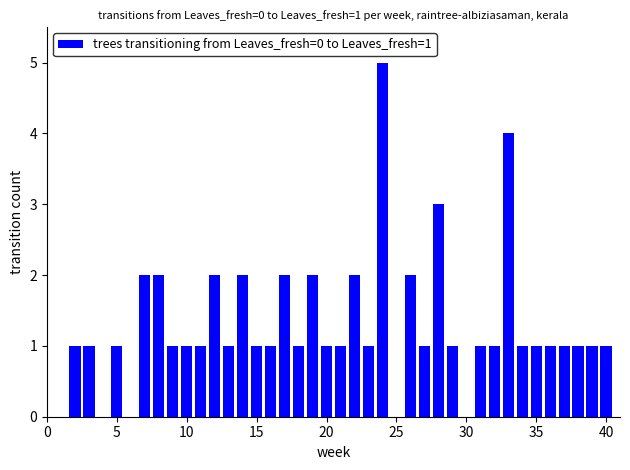

What is the average value?

1